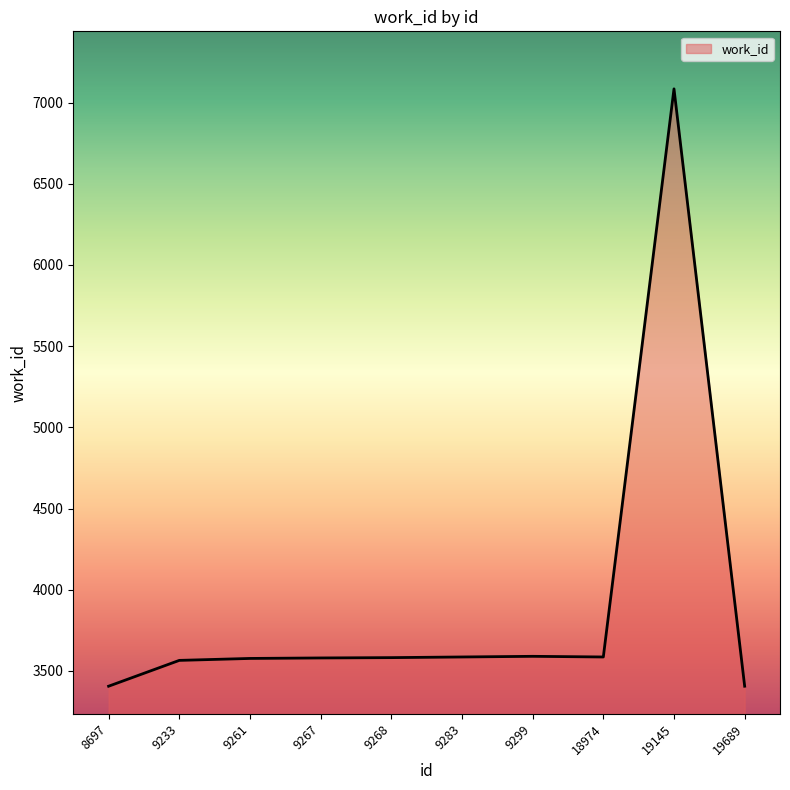

What is the minimum value shown in the chart?

3406